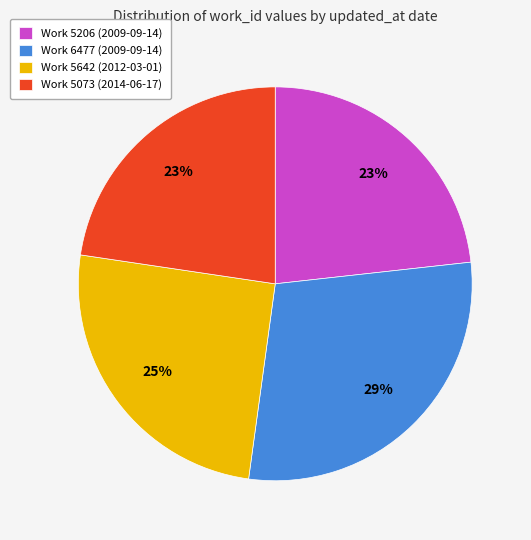

Count the number of slices in the pie.

4